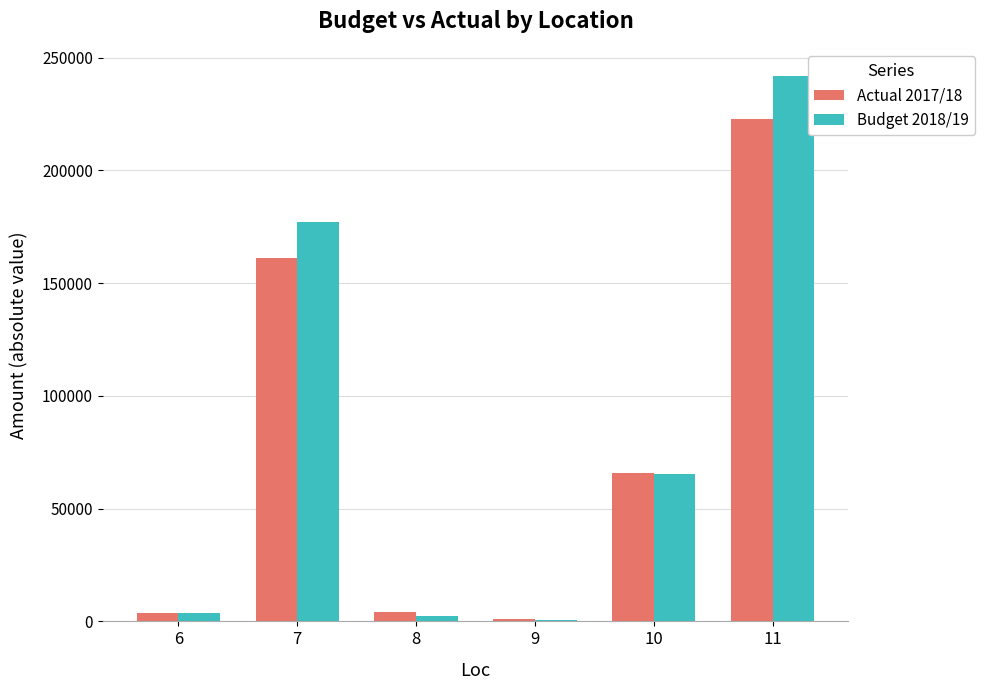

How many data points in Actual 2017/18 are less than 65674?

3